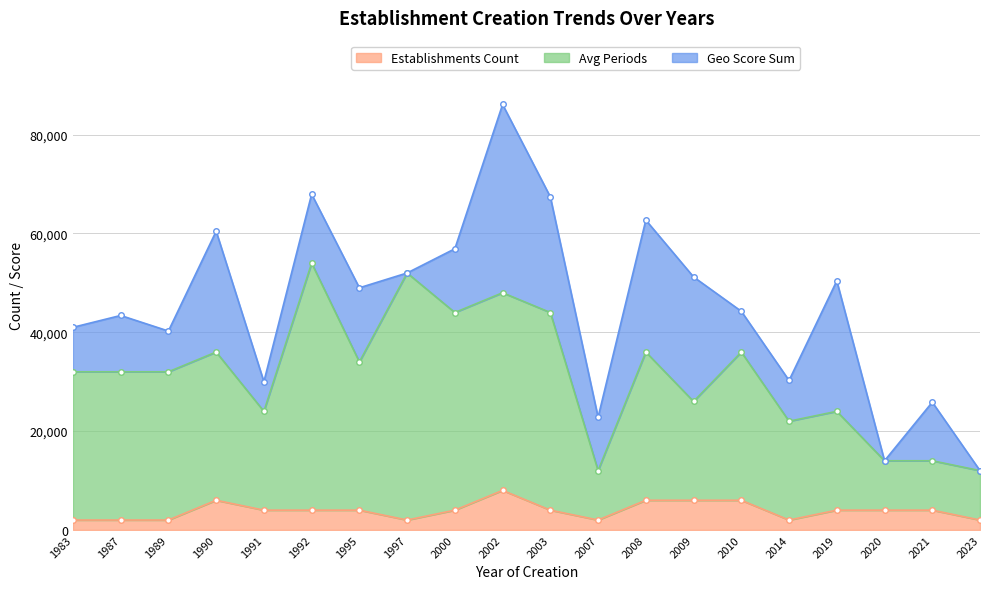

Which label corresponds to the smallest value in the chart?

1983